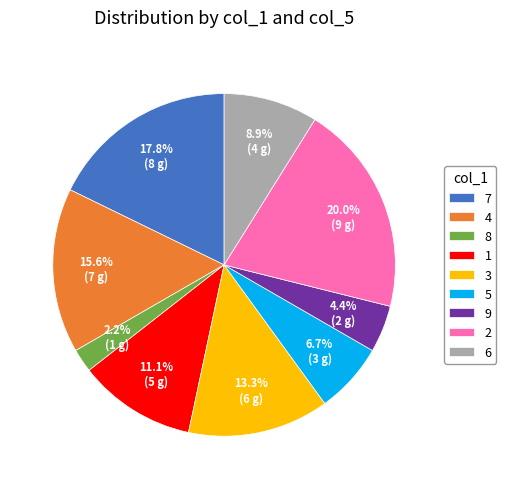

Is there any slice that represents more than half of the pie?

No